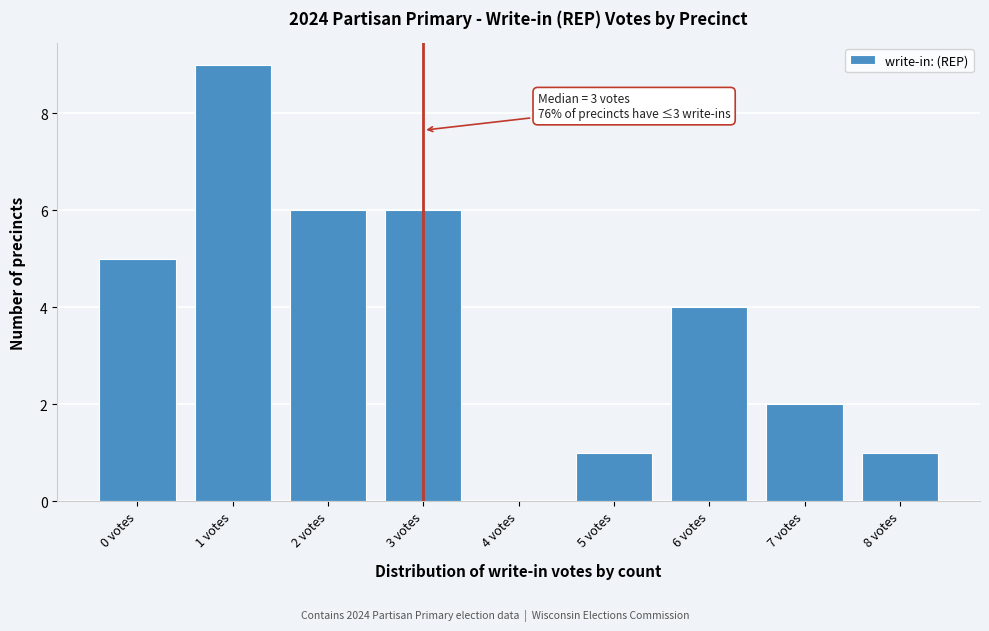

Reading right to left, transcribe all the data shown in this chart.

8 votes=1	7 votes=2	6 votes=4	5 votes=1	4 votes=0	3 votes=6	2 votes=6	1 votes=9	0 votes=5